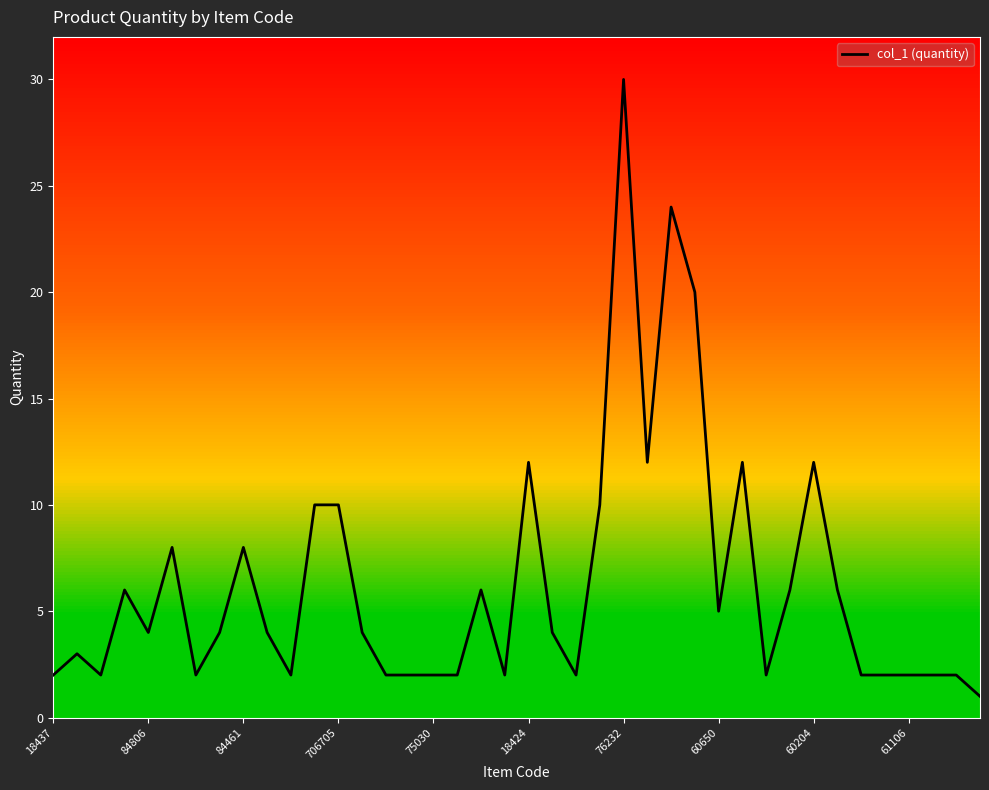

Reading right to left, list all the values displayed in this chart.

1	2	2	2	2	2	6	12	6	2	12	5	20	24	12	30	10	2	4	12	2	6	2	2	2	2	4	10	10	2	4	8	4	2	8	4	6	2	3	2